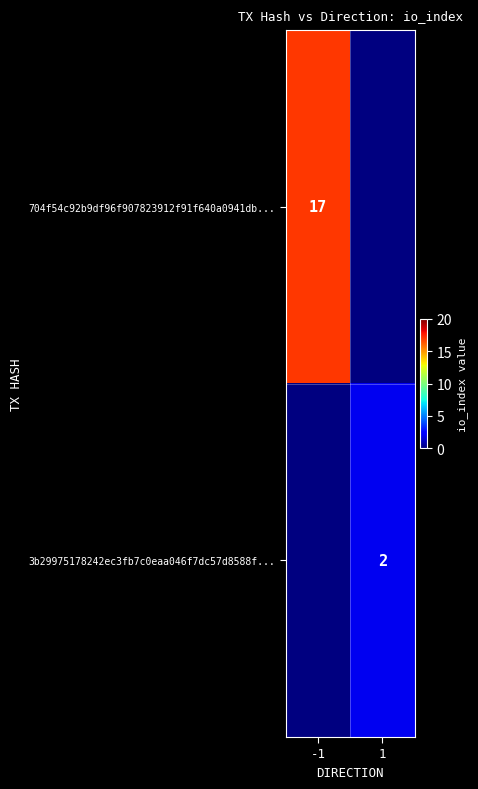

The value of 3b29975178242ec3fb7c0eaa046f7dc57d8588f... at 1 is 3. True or false?

False